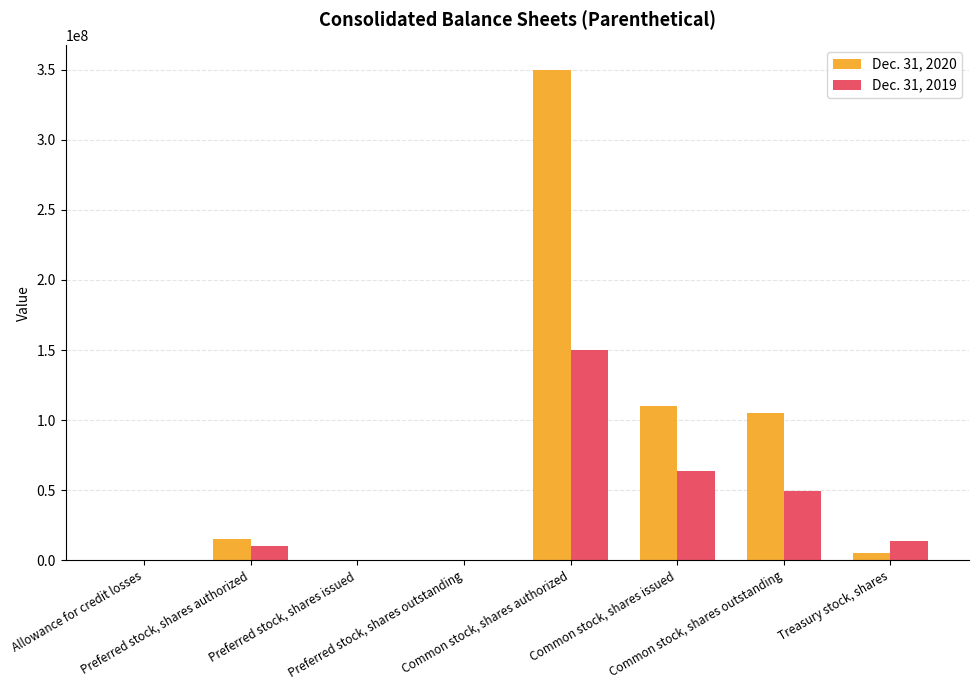

Which series has the largest total across all categories?

Dec. 31, 2020